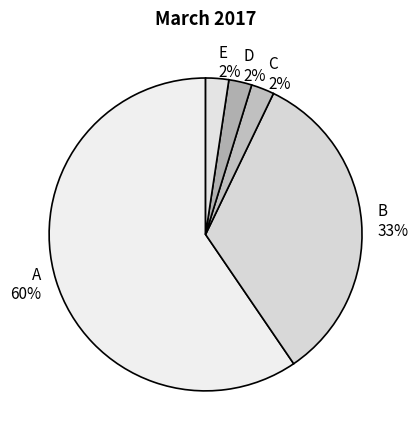

Approximately how many times larger is the value at B compared to A?

0.6